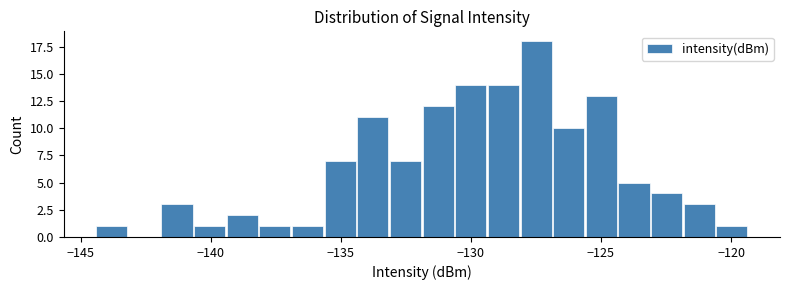

Around what value on the x-axis is the tallest bar? Give the approximate position of its centre, as read against the axis.

-127.5